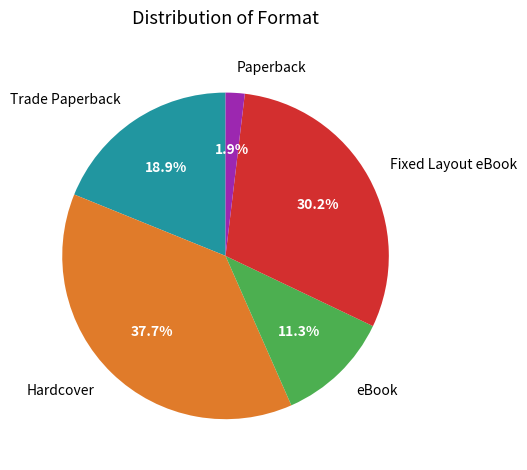

Which has a higher value, Hardcover or Fixed Layout eBook?

Hardcover